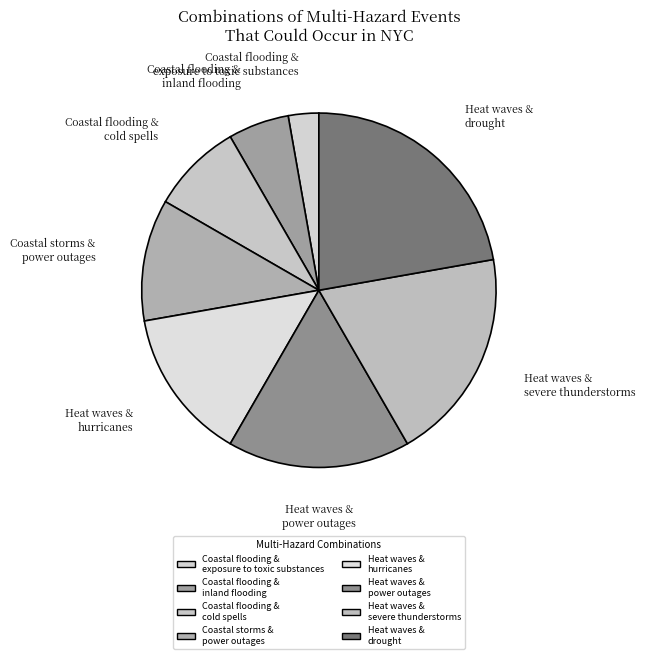

Rank the categories by value from lowest to highest.

Coastal flooding & exposure to toxic substances, Coastal flooding & inland flooding, Coastal flooding & cold spells, Coastal storms & power outages, Heat waves & hurricanes, Heat waves & power outages, Heat waves & severe thunderstorms, Heat waves & drought